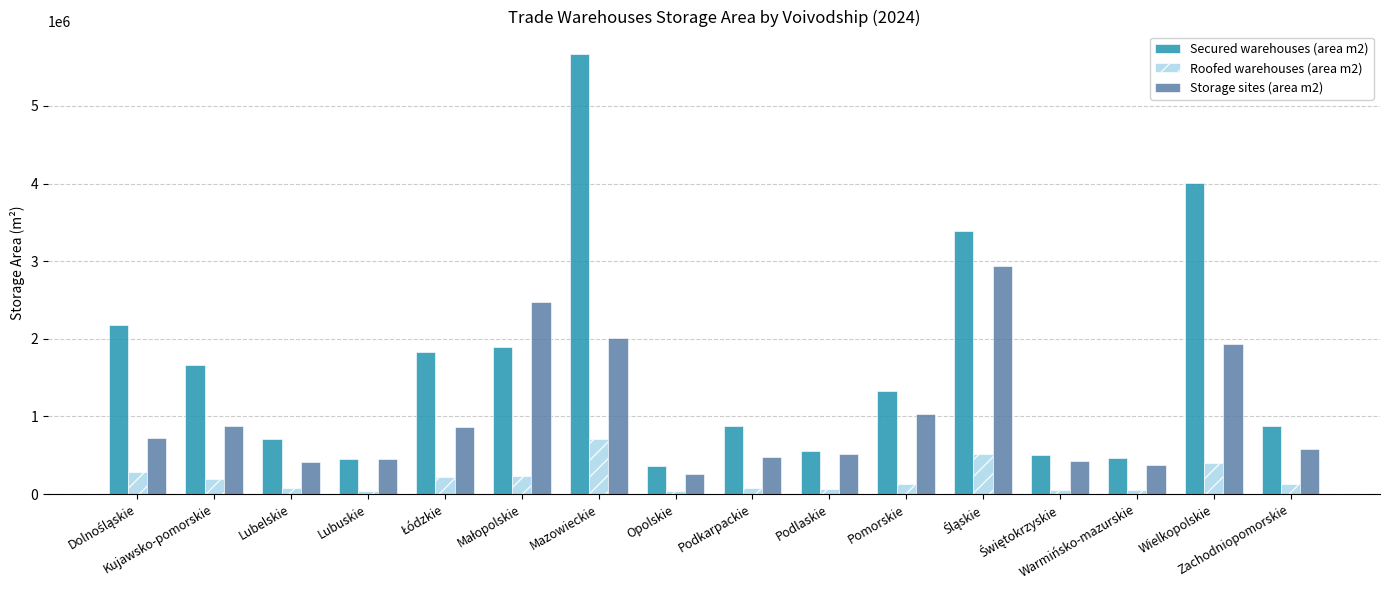

List the series in order of their overall mean, highest first.

Secured warehouses (area m2), Storage sites (area m2), Roofed warehouses (area m2)